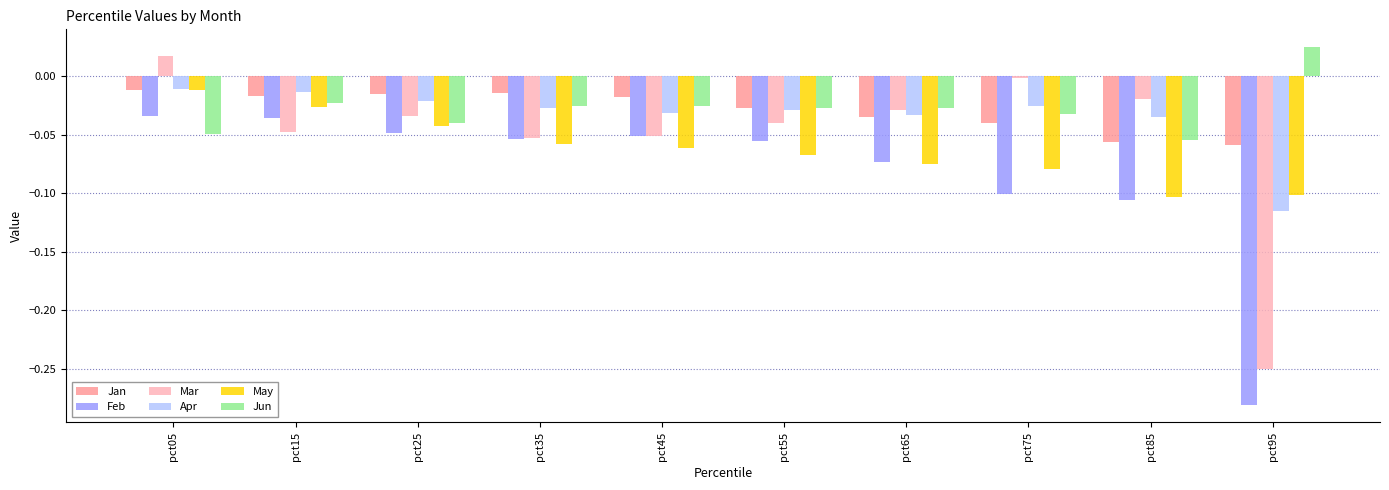

What is the sum of all Feb values?

-0.8